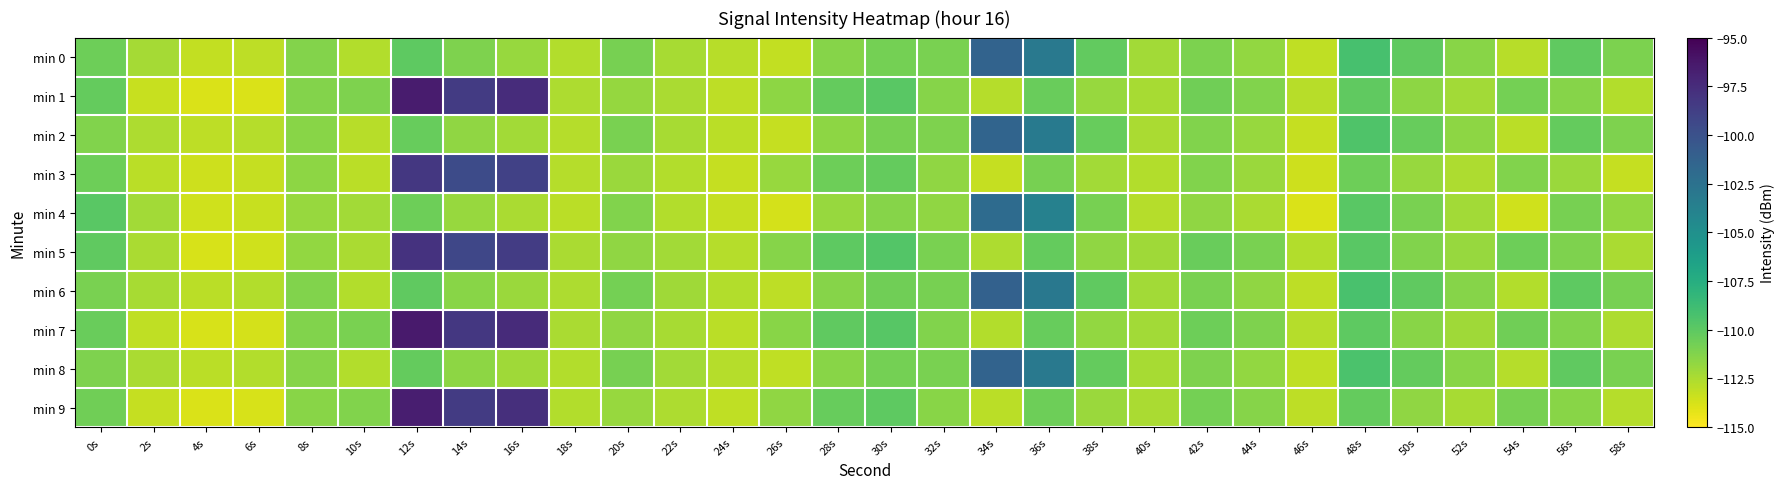

Which has a higher value, 0s or 2s?

0s